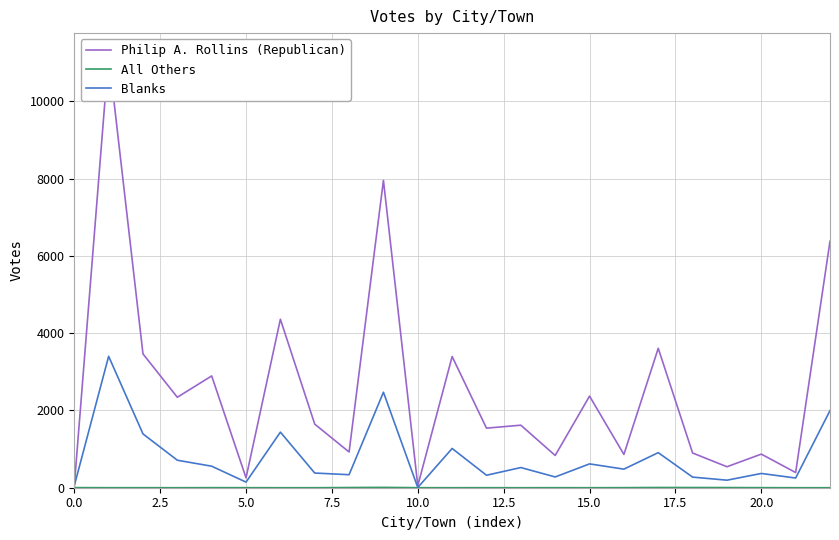

What is the label of the 15th point from the left?

14